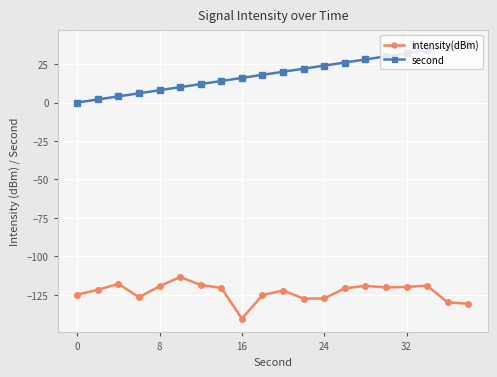

Which series has the largest total across all categories?

second